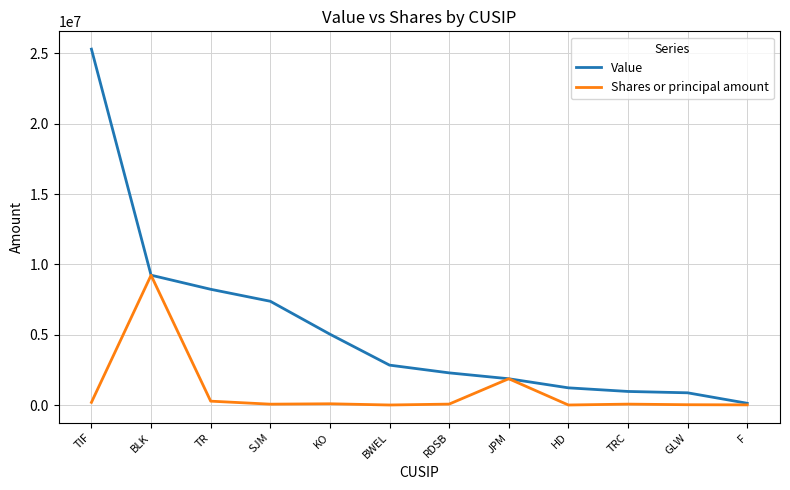

Where does the Value series first go above 2838000?

TIF